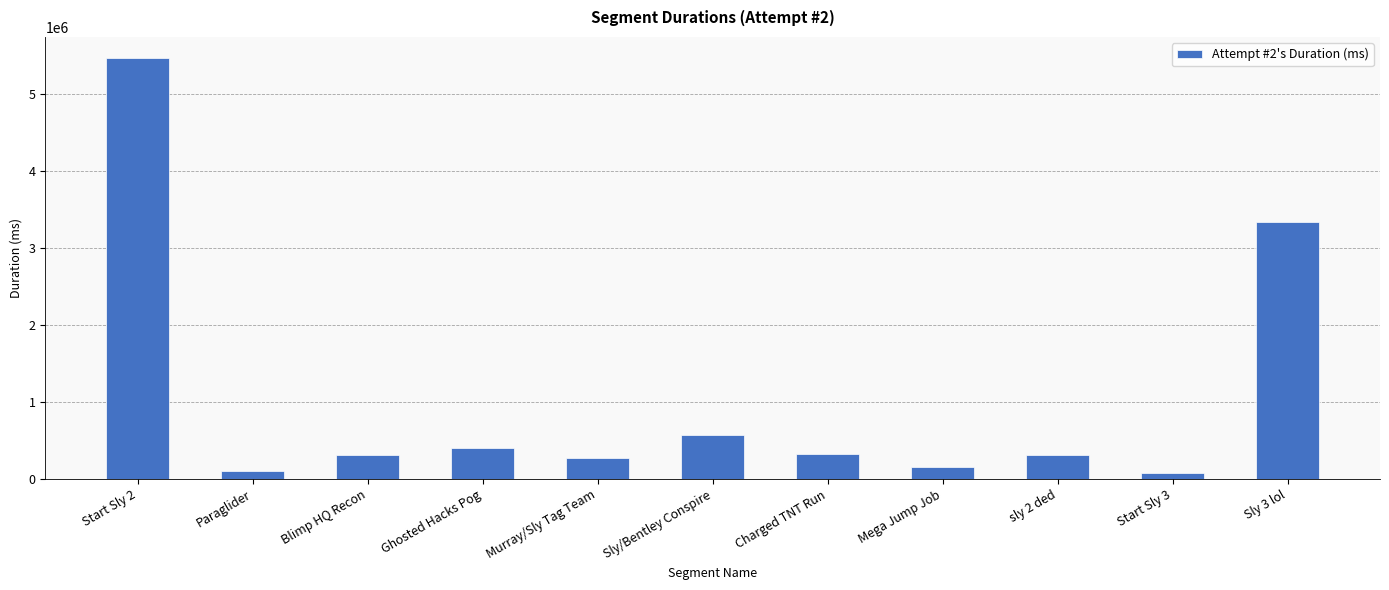

What is the change in value from Blimp HQ Recon to Charged TNT Run?

+11022